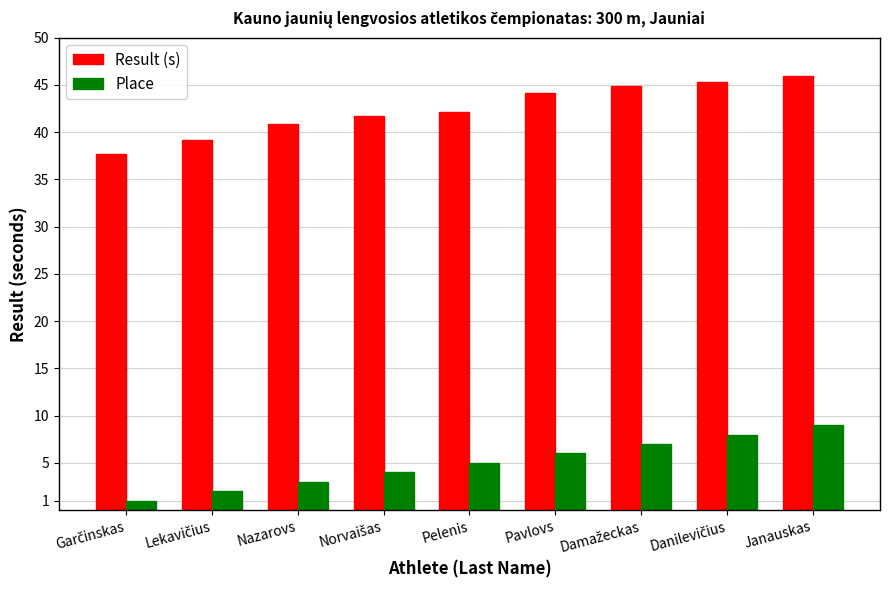

Which series changed the most between Nazarovs and Janauskas?

Place